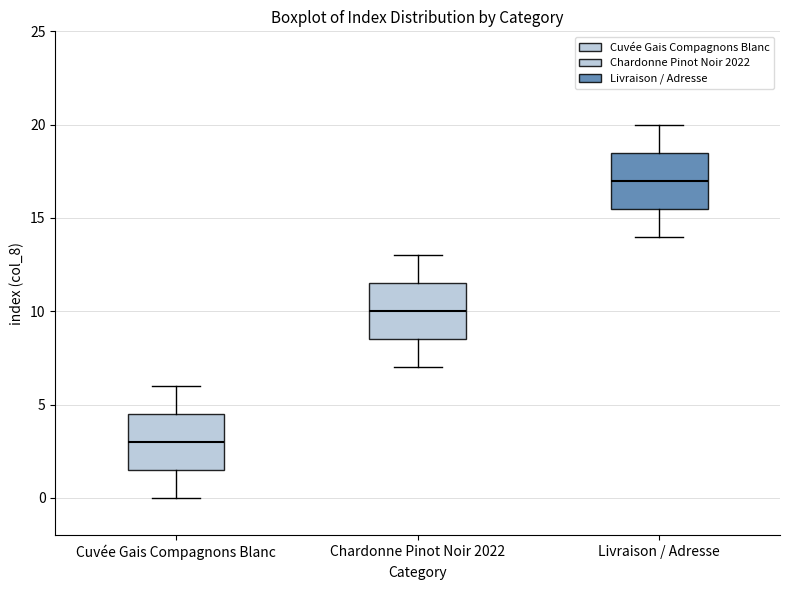

Where does the median line of the box for Cuvée Gais Compagnons Blanc sit on the y-axis? The values are not printed on the chart, so give them approximately, as read against the axis.

3.0